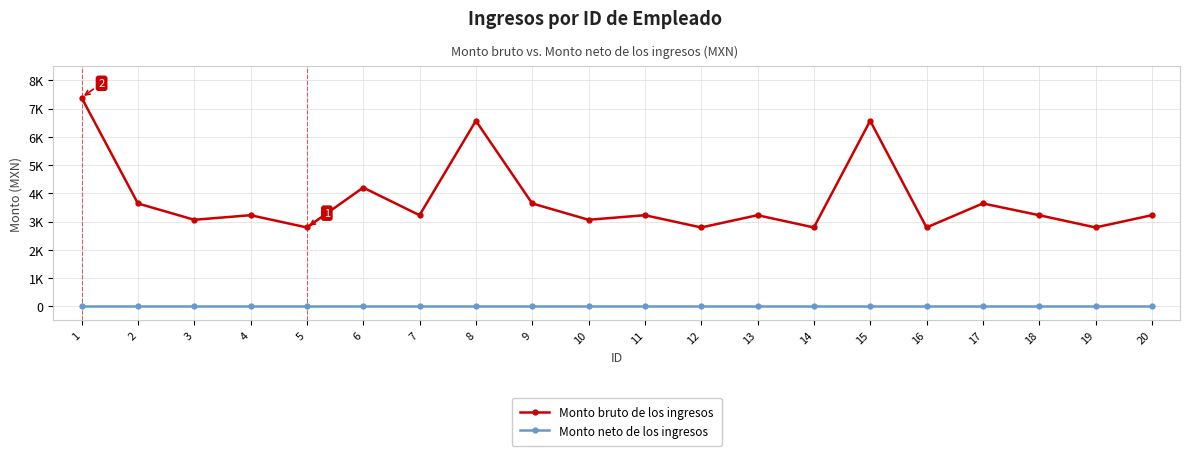

What is the difference between the Monto bruto de los ingresos values at 9 and 20?

416.0